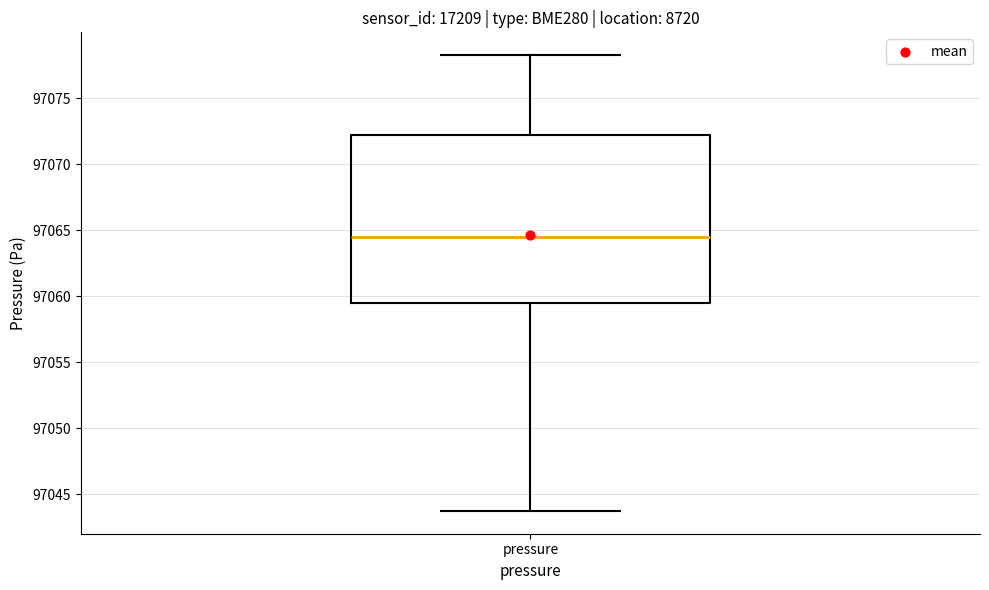

Transcribe this box plot: give where the median line is, the range the box spans, and where the two whiskers end, as read against the y-axis. The values are not printed on the chart, so give them approximately, as read against the axis.

median 97064.5, box 97059.5 to 97072.0, whiskers 97043.5 to 97078.5